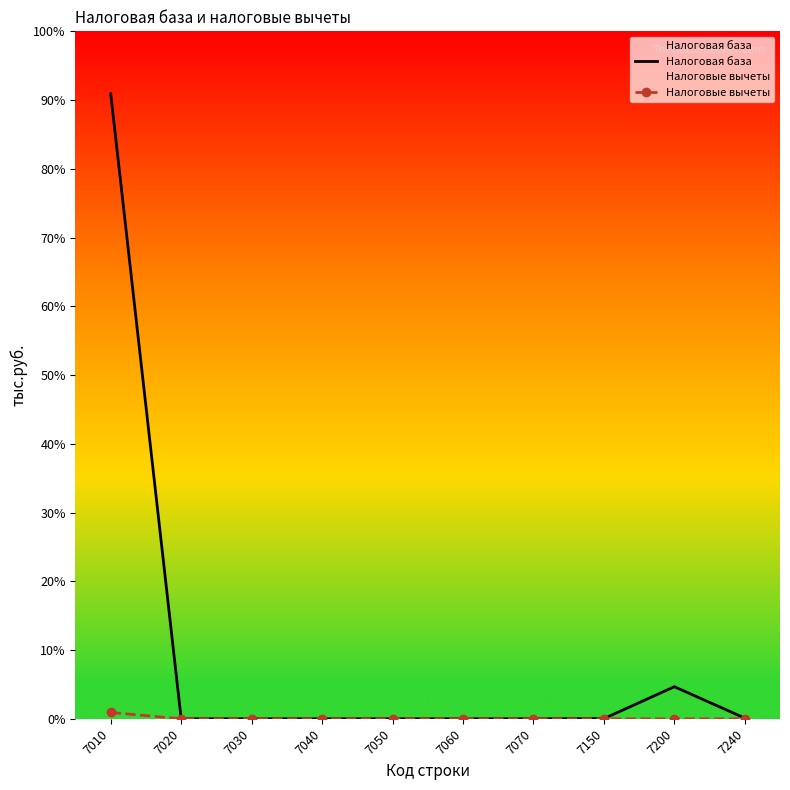

What are all the series names shown in the legend?

Налоговая база, Налоговые вычеты